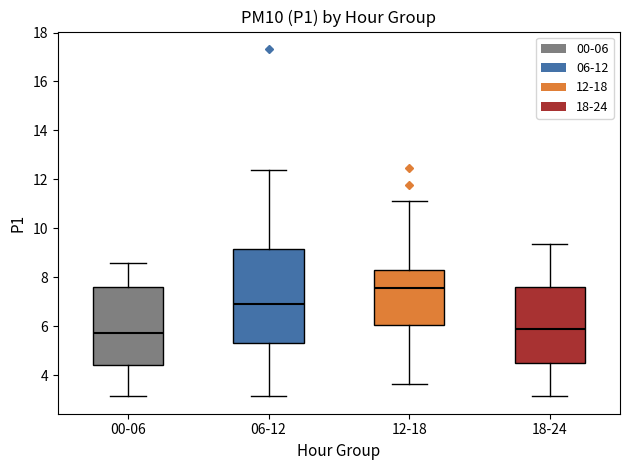

Comparing the boxes themselves (not the whiskers), which one is the tallest?

06-12